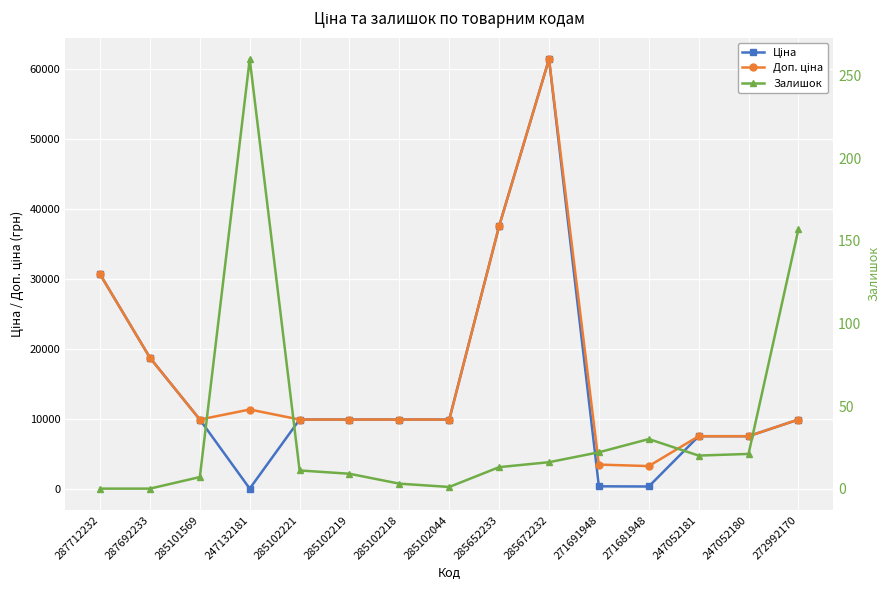

Which series has the widest spread of values?

Ціна